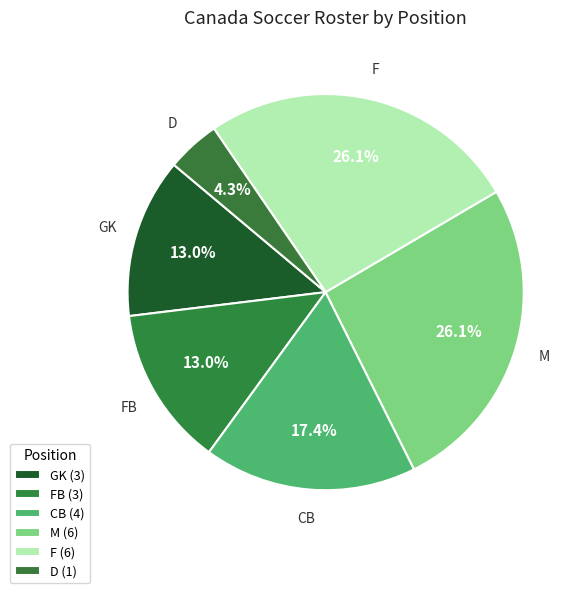

How much of the chart is everything except F?

73.9%